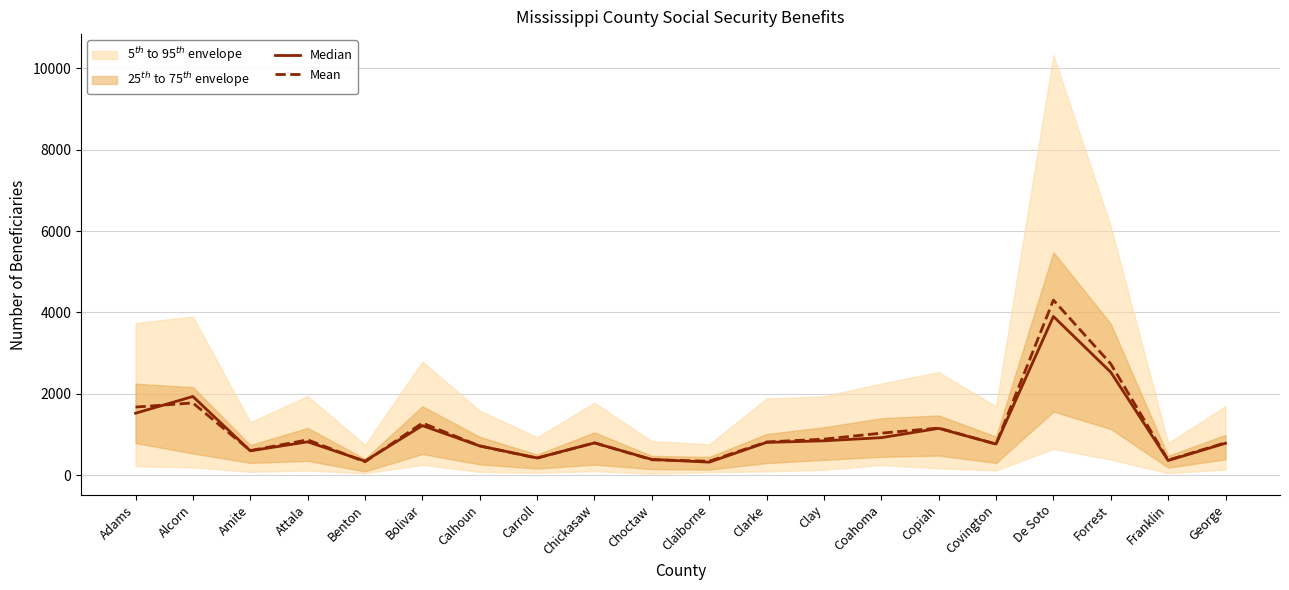

What is the difference between the maximum and minimum values in the Median series?

3576.5